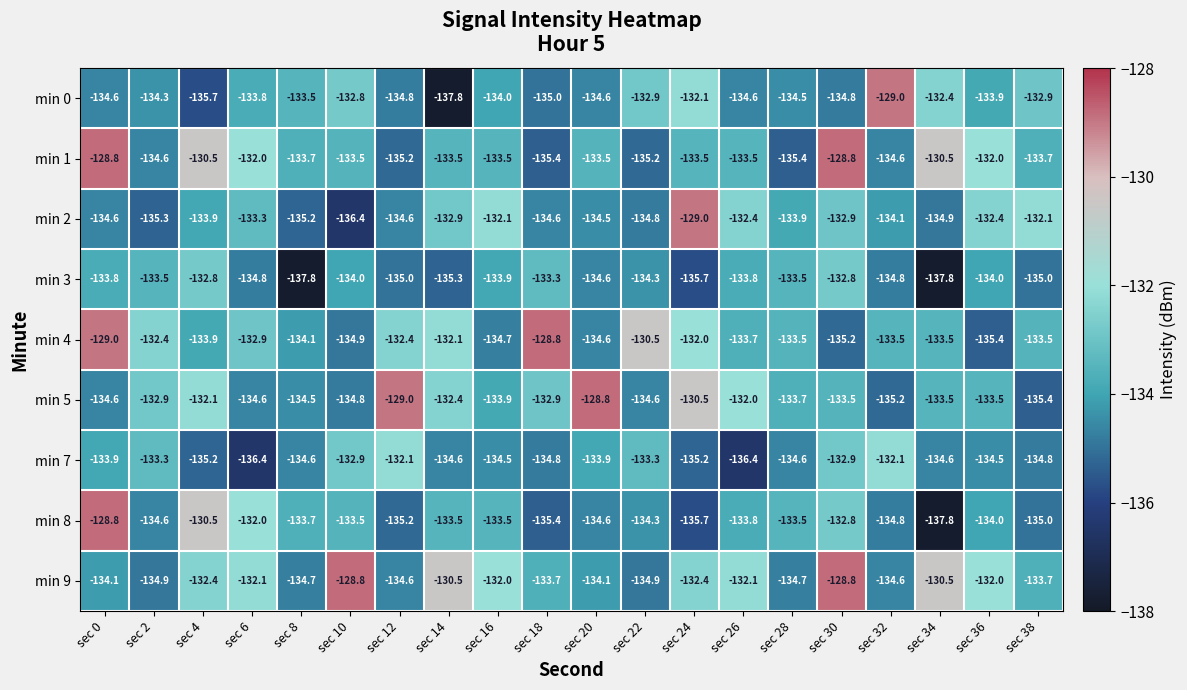

Between sec 6 and sec 30, which series saw the biggest shift?

min 7